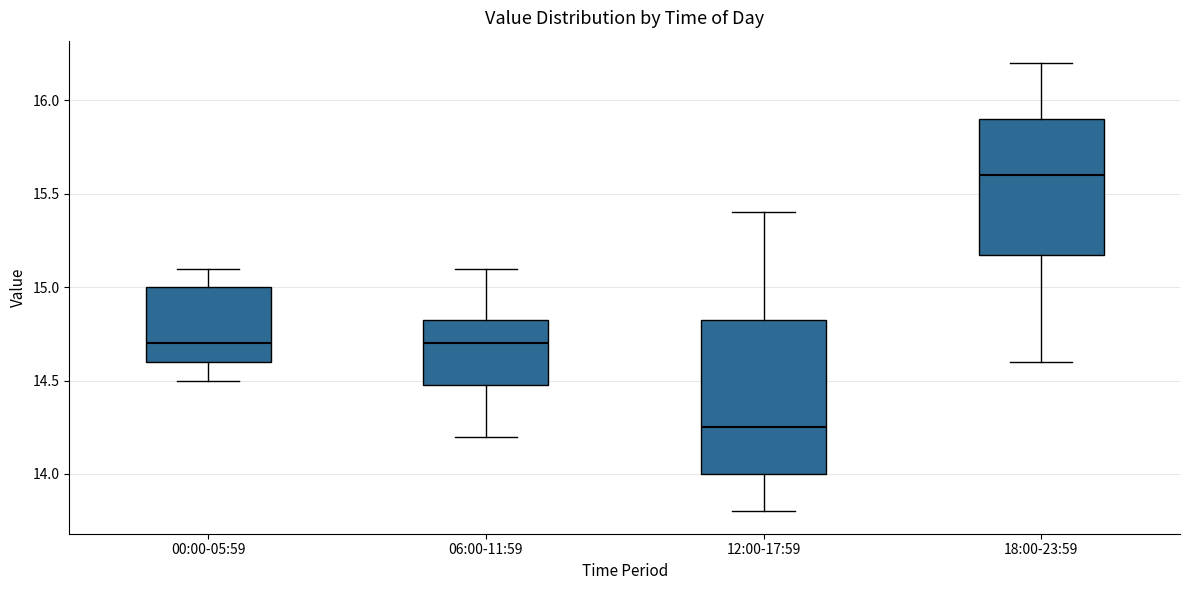

Which box is the tallest, from its lower edge to its upper edge?

12:00-17:59